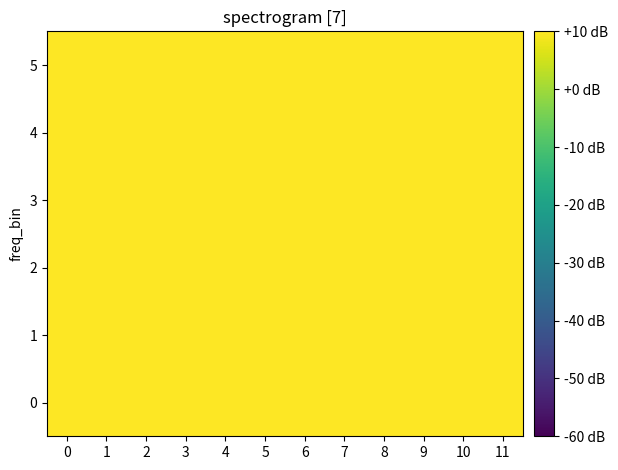

Which category has the highest value across all series?

10